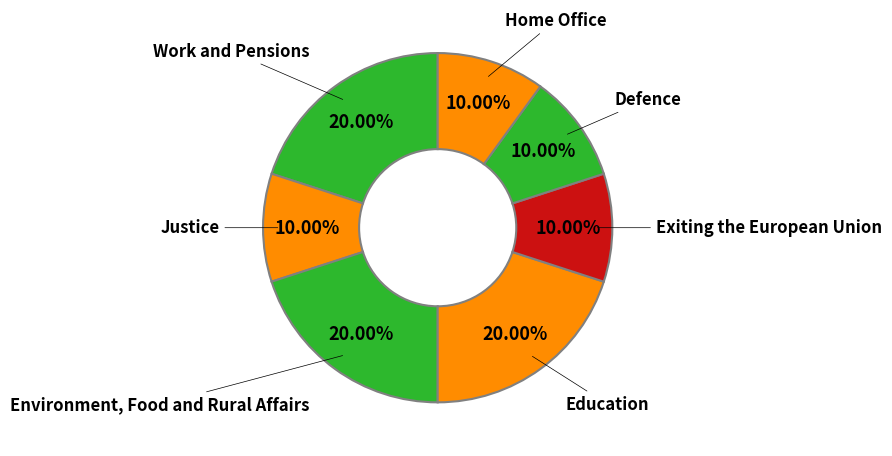

To the nearest percent, what is the difference between the largest and smallest slice percentages?

10%